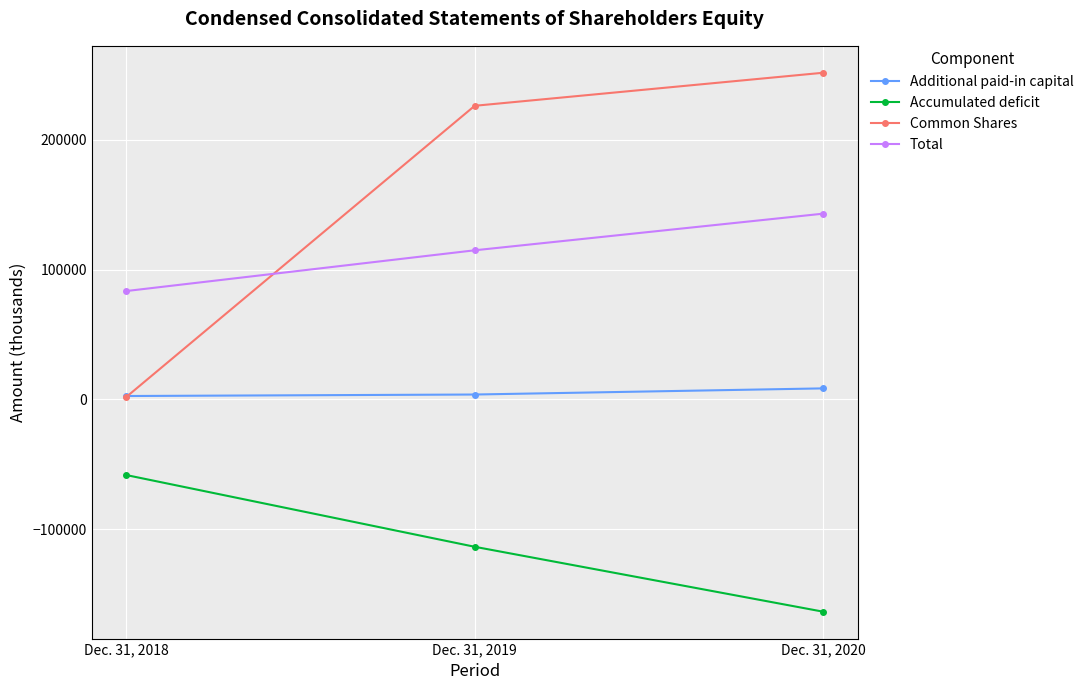

What is the average value of the Accumulated deficit series?

-111745